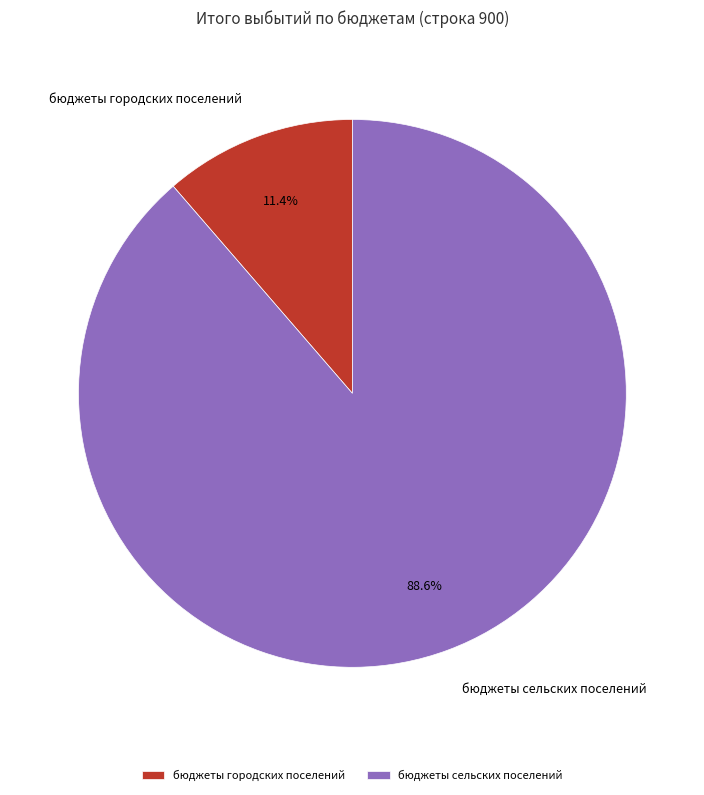

Does бюджеты сельских поселений account for over 50% of the chart?

Yes